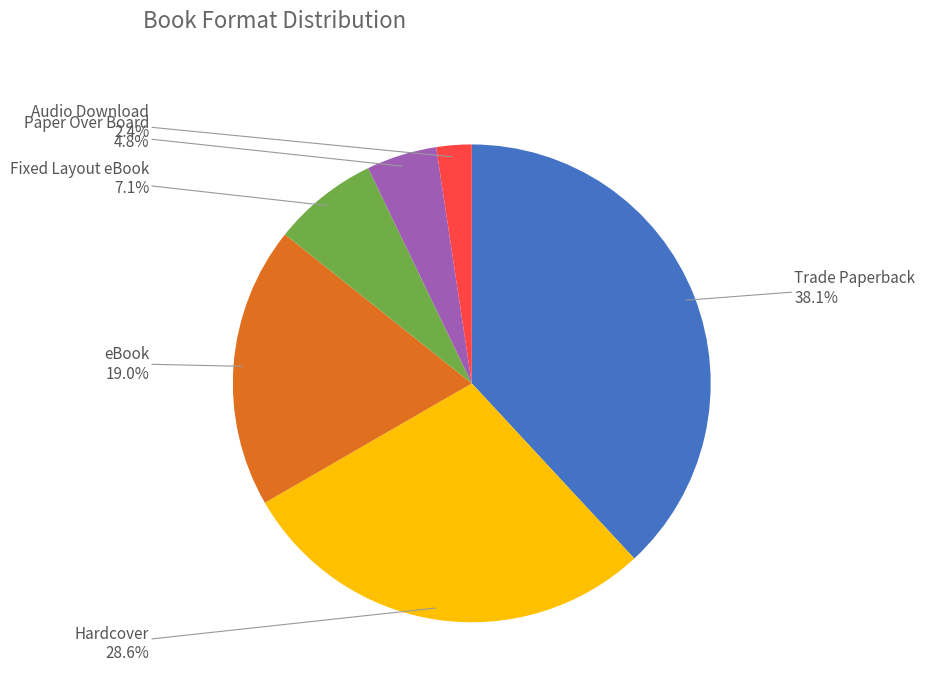

How many segments does this pie chart have?

6